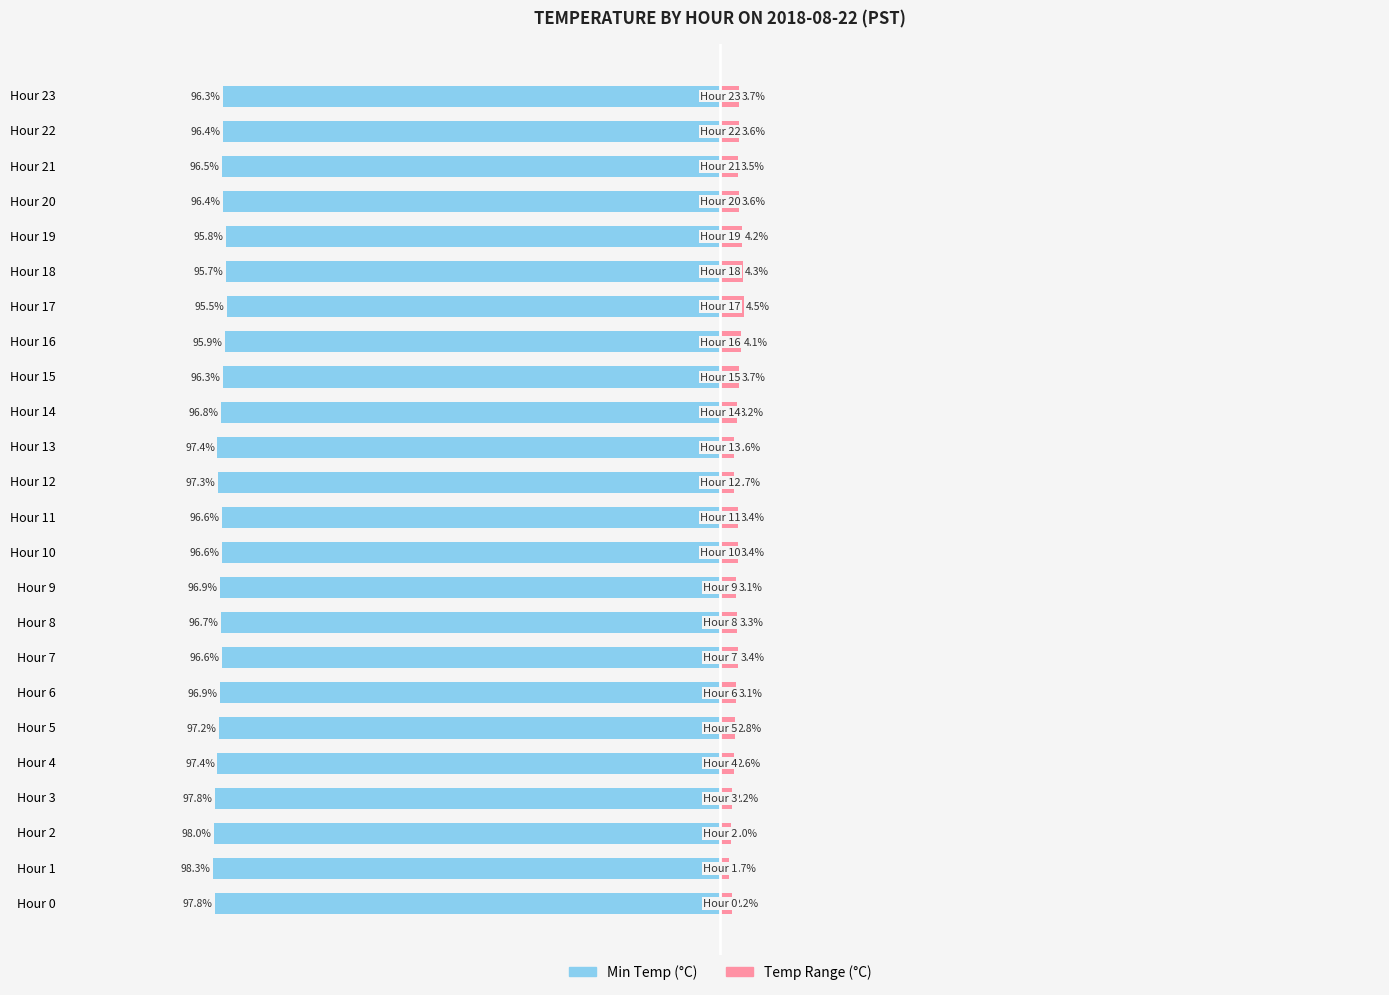

At which category is the sum across all series the highest?

17